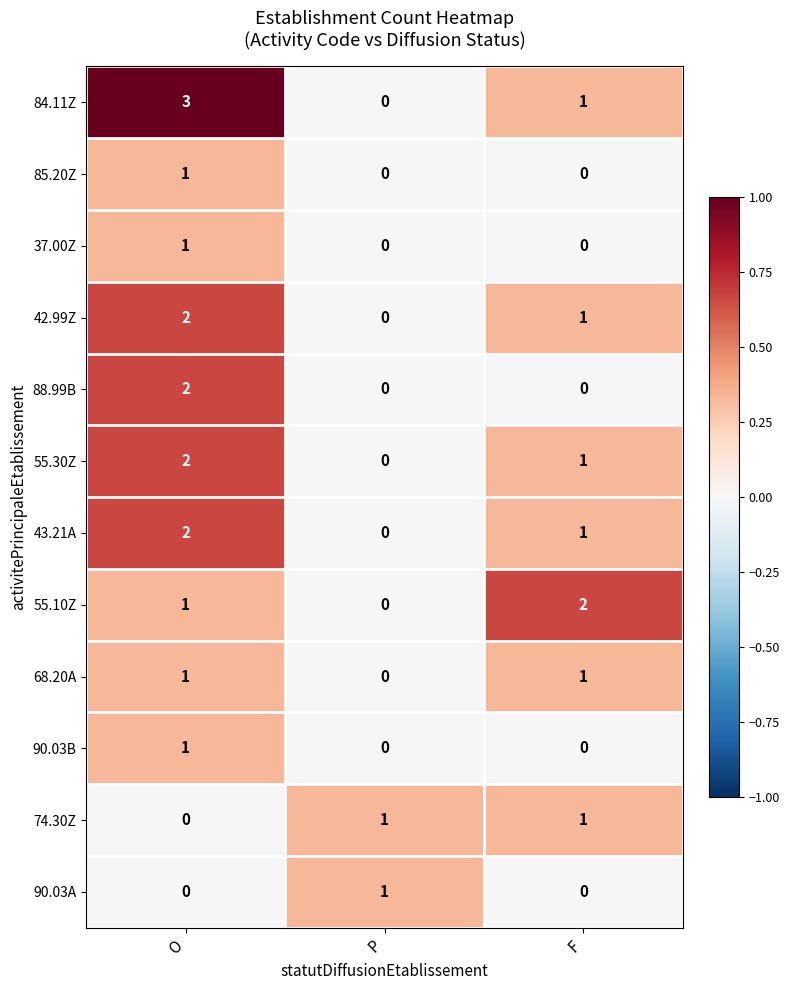

Is it true that 42.99Z equals 2 at O?

True